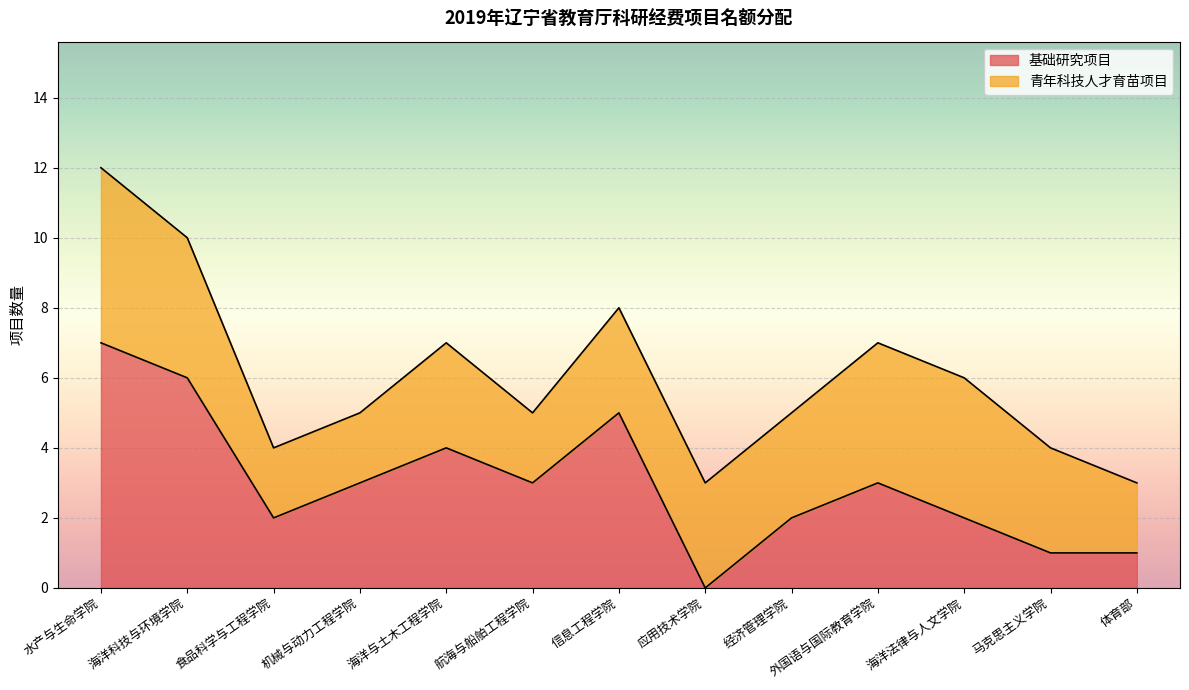

Reading left to right, list all the values displayed in this chart.

7	6	2	3	4	3	5	0	2	3	2	1	1